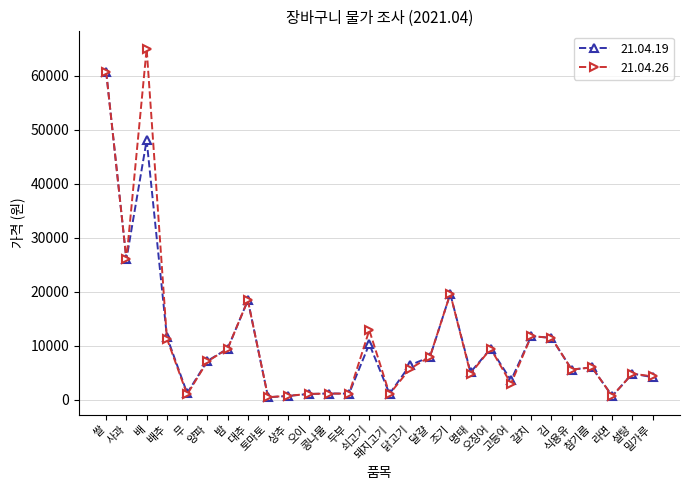

List the series in order of their peak value, lowest first.

21.04.19, 21.04.26